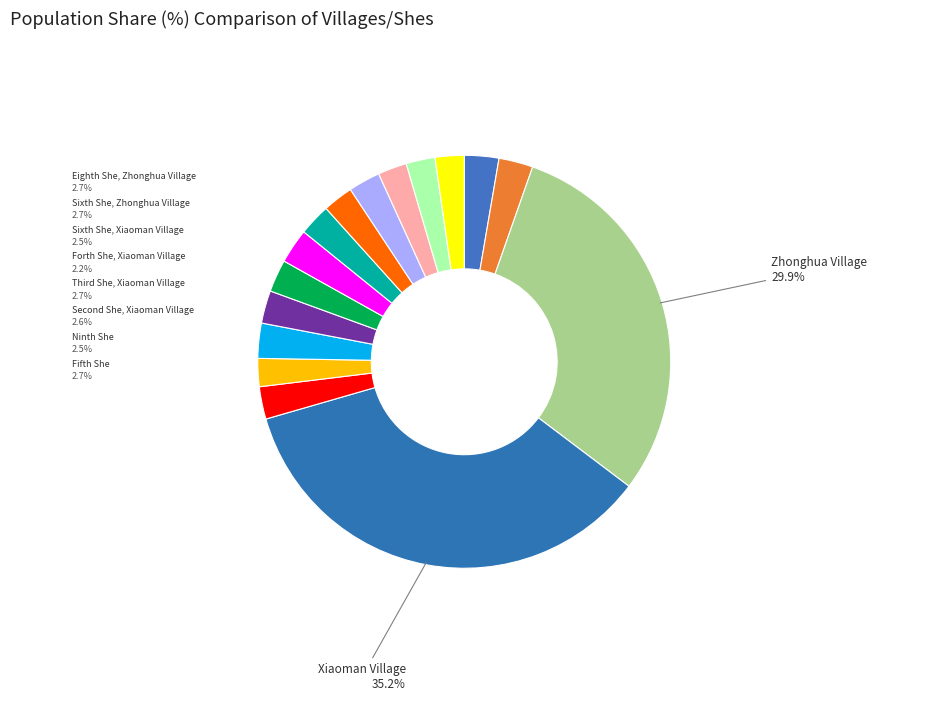

Which category has the smallest portion of the pie?

Forth She, Xiaoman Village